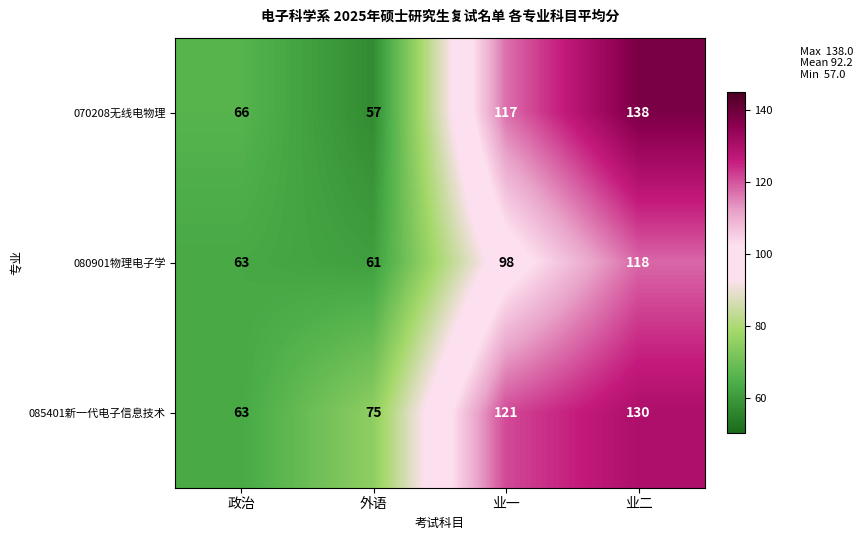

Read the 080901物理电子学 value at 外语, to the nearest 5.

60